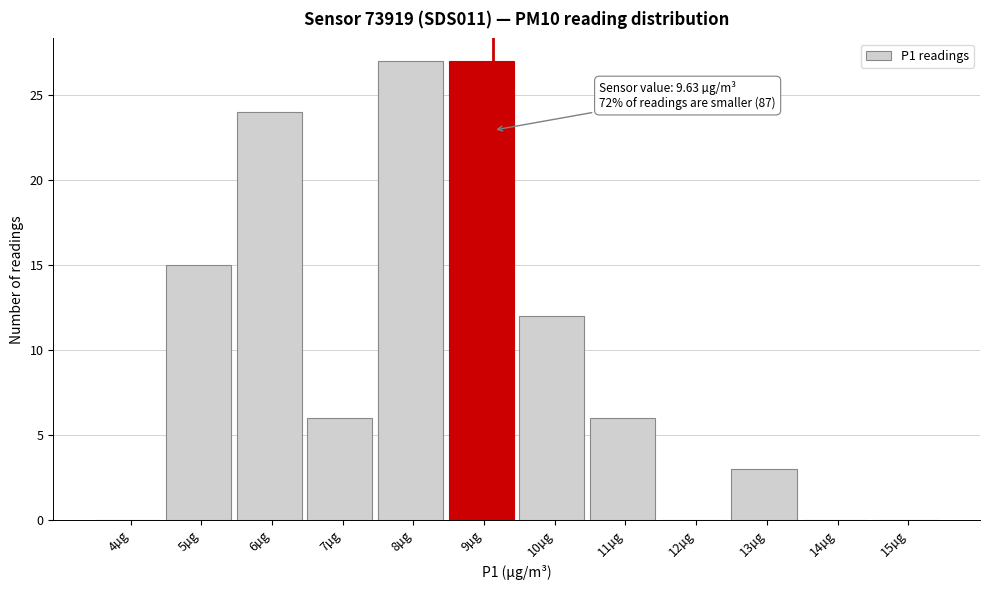

Reading left to right, what are all the values shown in this chart?

4µg=0	5µg=15	6µg=24	7µg=6	8µg=27	9µg=27	10µg=12	11µg=6	12µg=0	13µg=3	14µg=0	15µg=0